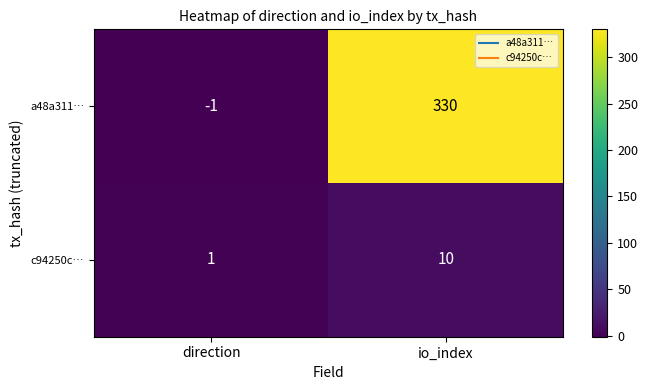

At io_index, list the series in order from largest to smallest.

a48a311…, c94250c…